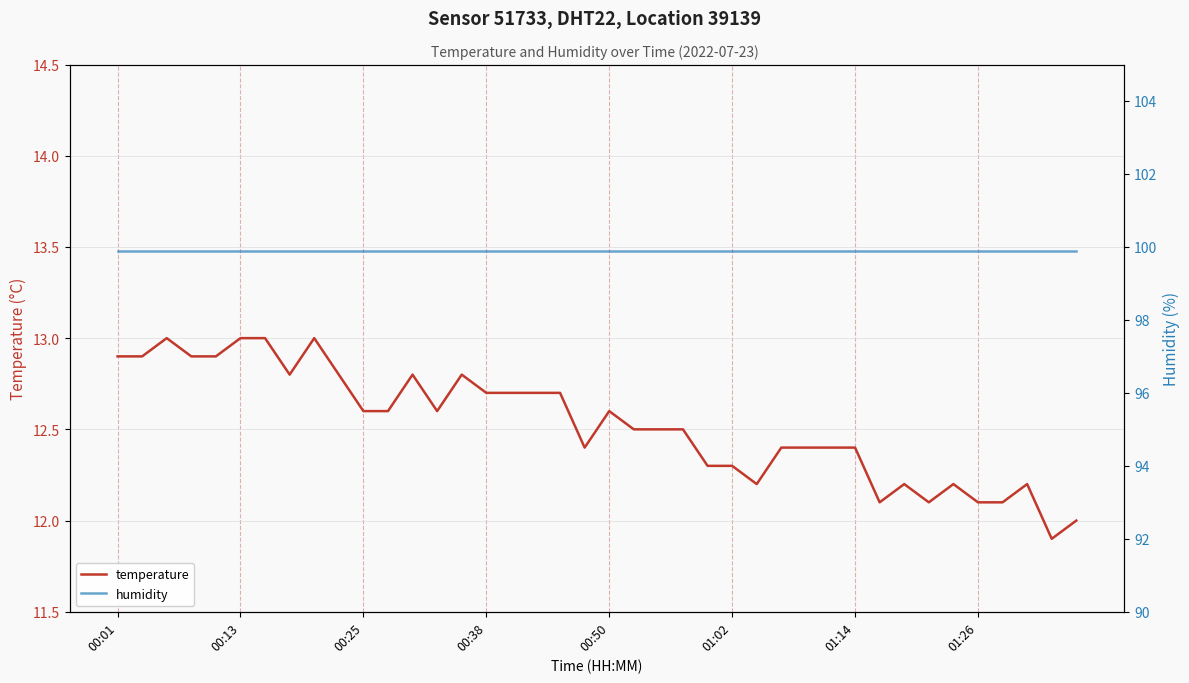

What is the sum of all humidity values?

3996.0